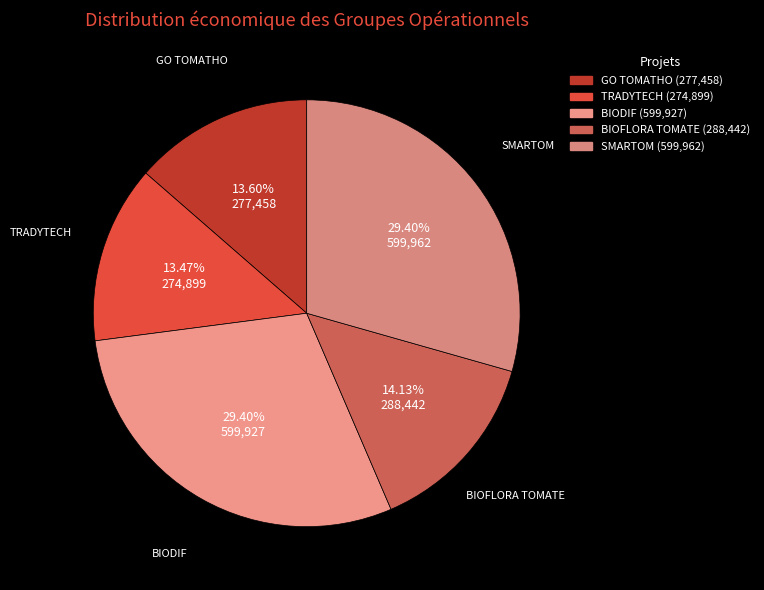

True or false: SMARTOM accounts for 16% of the total.

False